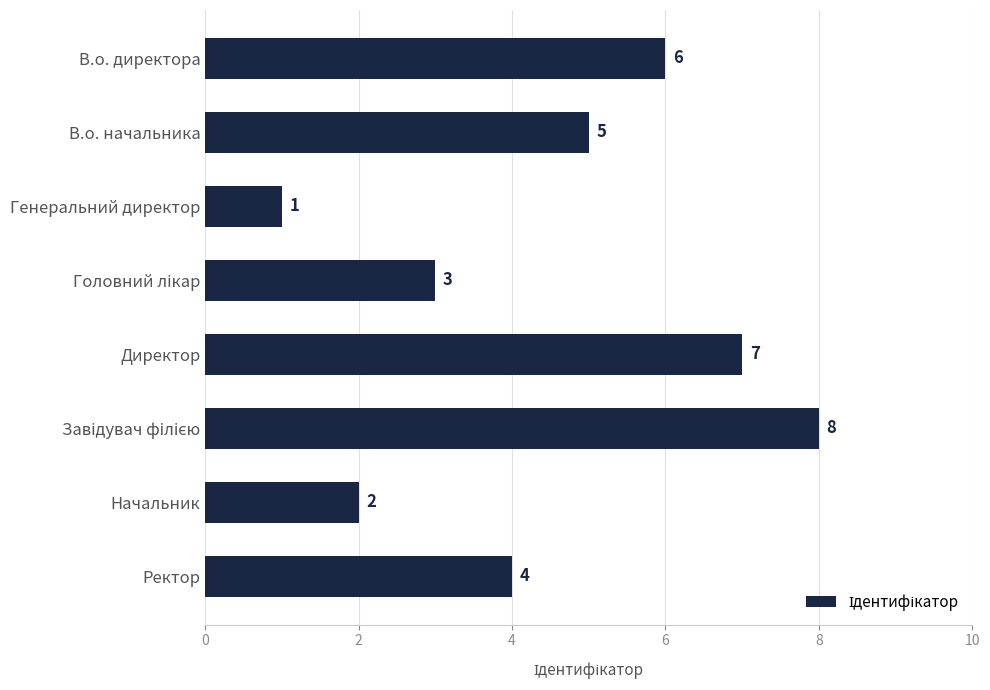

What is the difference between the maximum and minimum values?

7